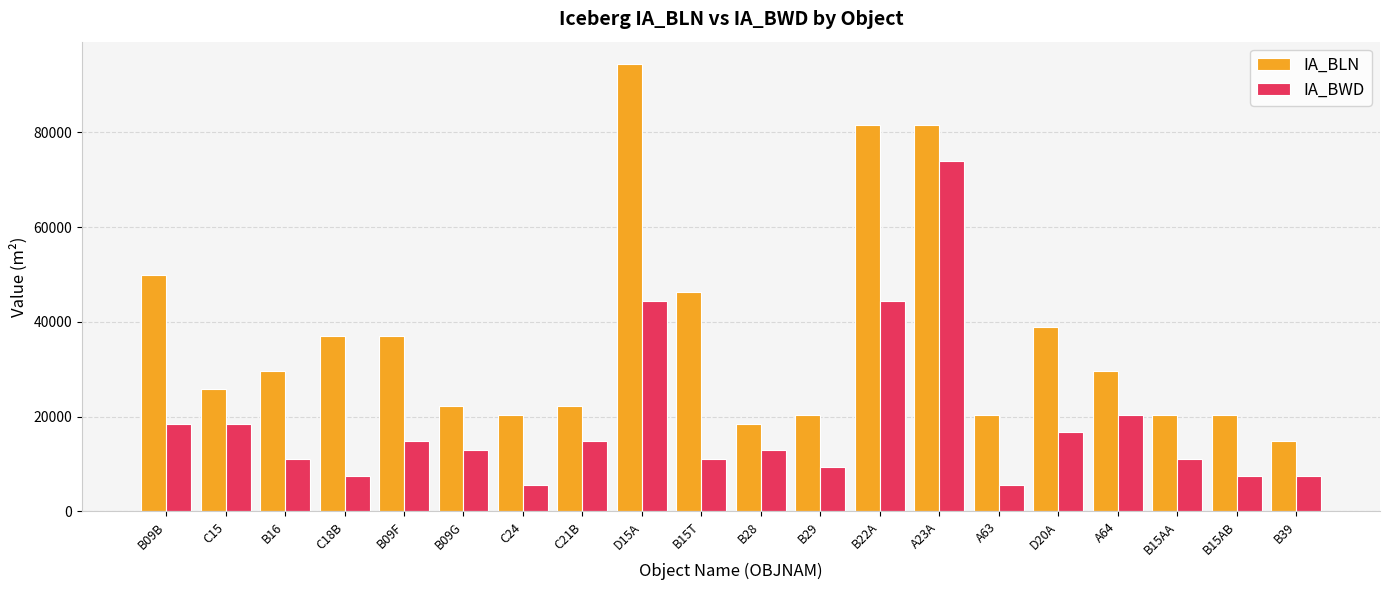

What is the difference between the second highest and minimum values in the IA_BWD series?

38892